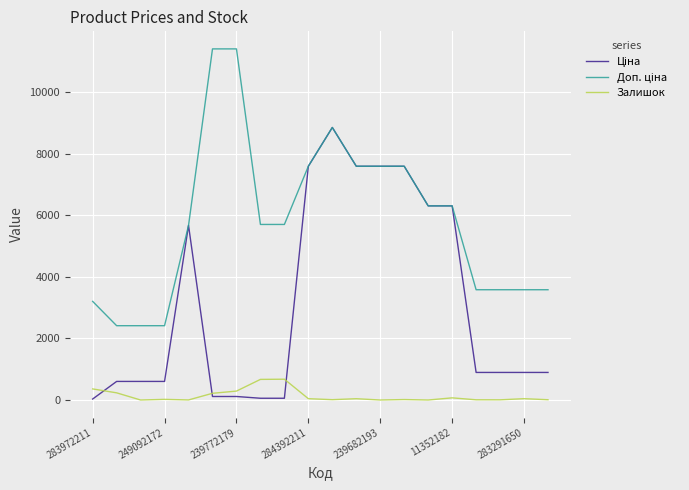

Is it true that Залишок equals 390.6 at 239682193?

False